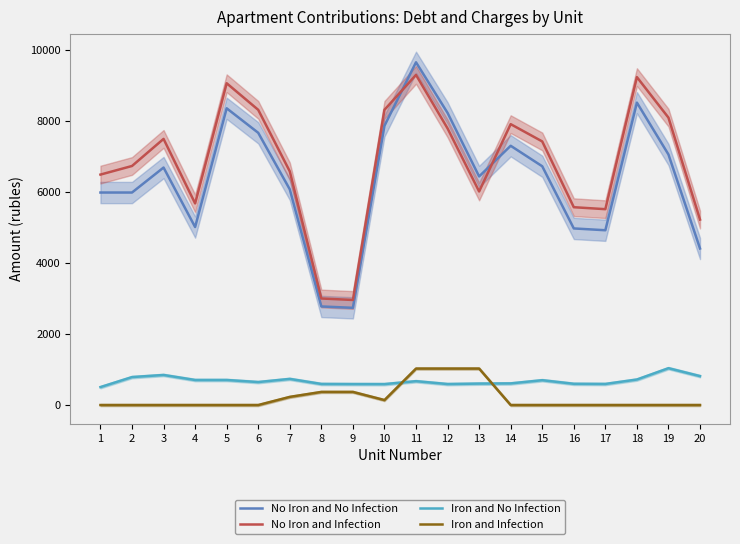

What is the average value of the No Iron and No Infection series?

6374.3